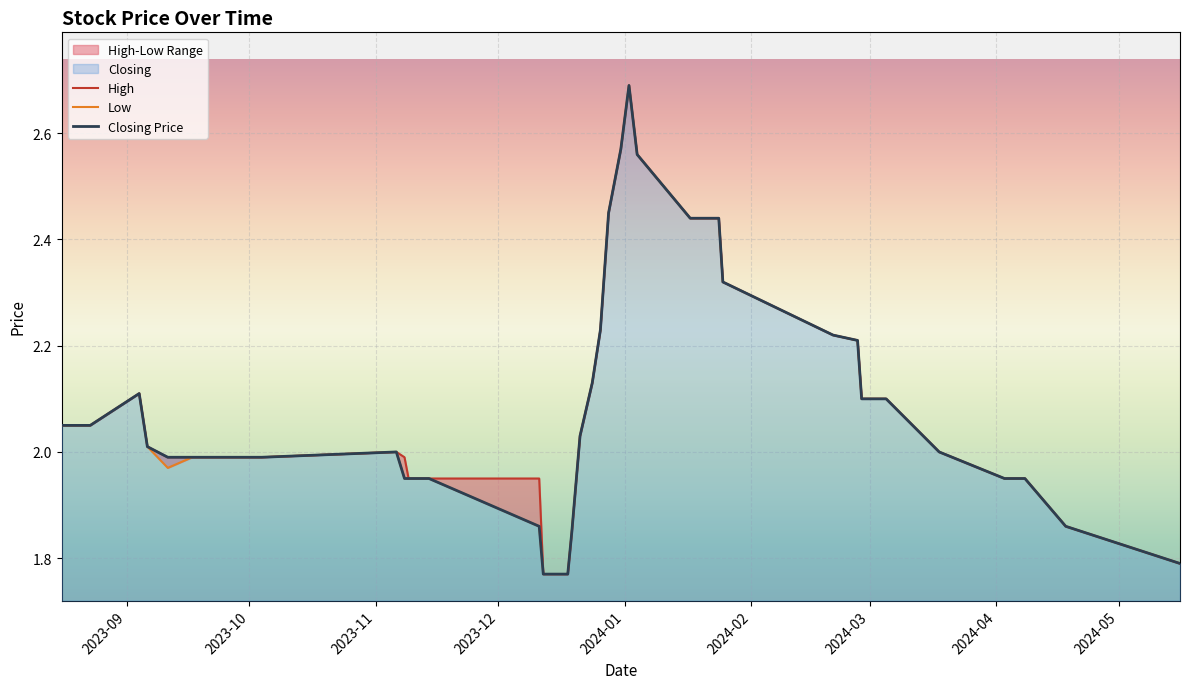

Reading left to right, what are all the values shown in this chart?

High: 2.0	2.0	2.0	2.1	2.0	2.0	2.0	2.0	2.0	2.0	2.0	1.9	1.9	1.9	1.8	1.8	1.9	1.9	2.0	2.1	2.2	2.3	2.5	2.6	2.7	2.6	2.4	2.4	2.3	2.2	2.2	2.1	2.1	2.1	2.1	2.0	1.9	1.9	1.9	1.8
Low: 2.0	2.0	2.0	2.1	2.0	2.0	2.0	2.0	2.0	2.0	1.9	1.9	1.9	1.9	1.8	1.8	1.9	1.9	2.0	2.1	2.2	2.3	2.5	2.6	2.7	2.6	2.4	2.4	2.3	2.2	2.2	2.1	2.1	2.1	2.1	2.0	1.9	1.9	1.9	1.8
Closing Price: 2.0	2.0	2.0	2.1	2.0	2.0	2.0	2.0	2.0	2.0	1.9	1.9	1.9	1.9	1.8	1.8	1.9	1.9	2.0	2.1	2.2	2.3	2.5	2.6	2.7	2.6	2.4	2.4	2.3	2.2	2.2	2.1	2.1	2.1	2.1	2.0	1.9	1.9	1.9	1.8